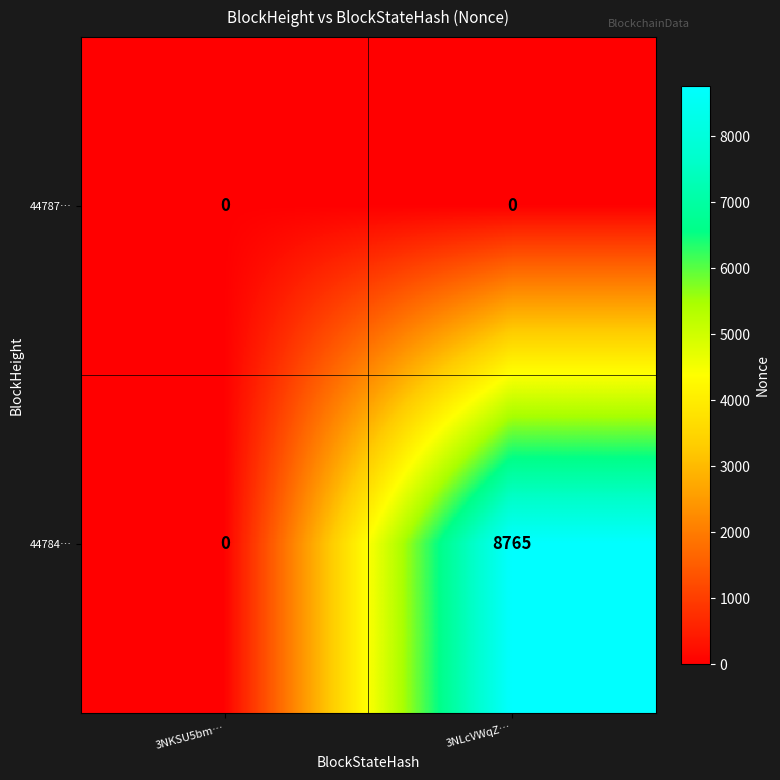

List the series in order of their peak value, lowest first.

44787…, 44784…